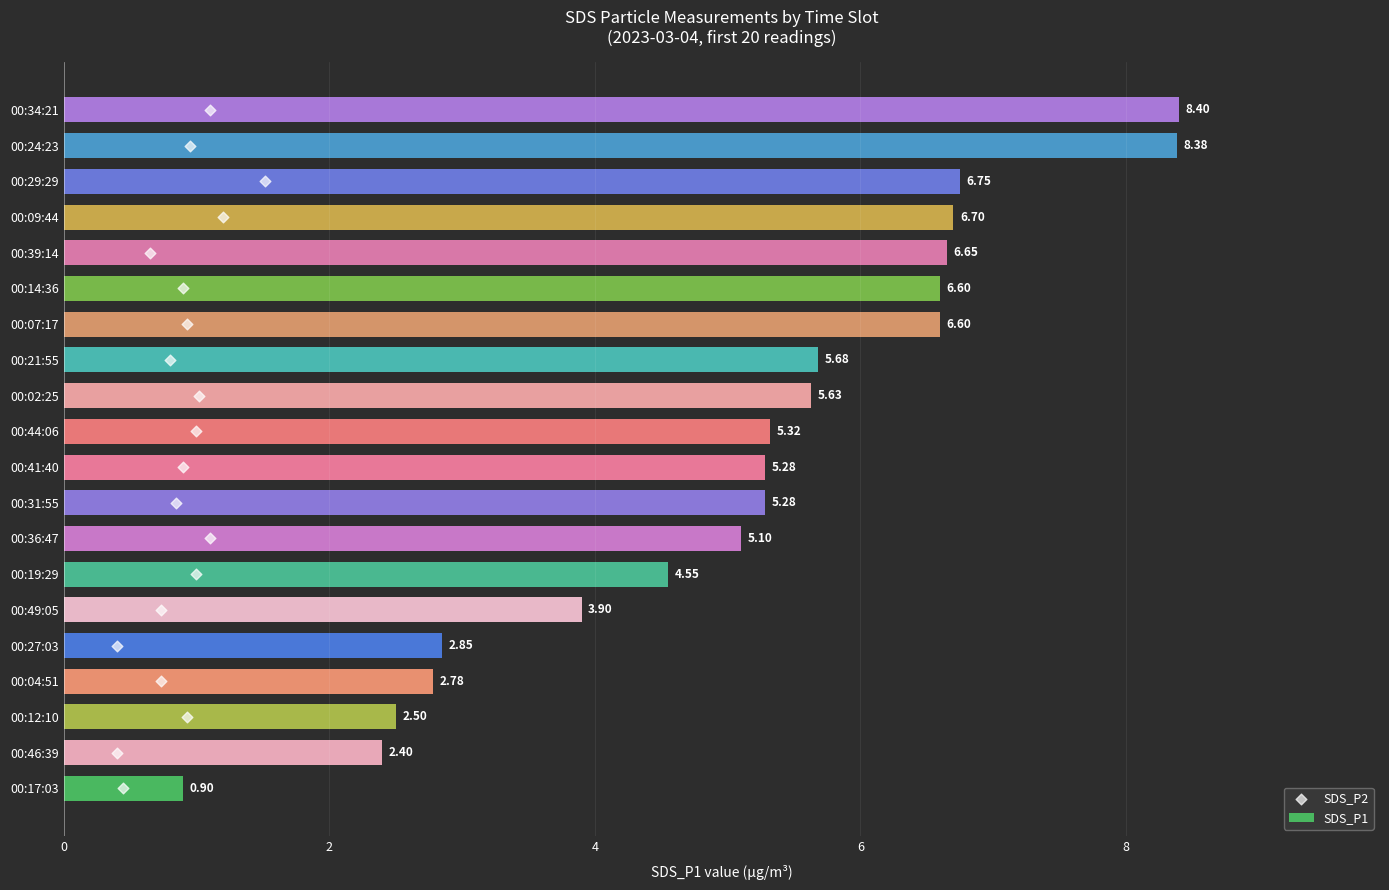

Which series reaches the minimum Y coordinate?

SDS_P2